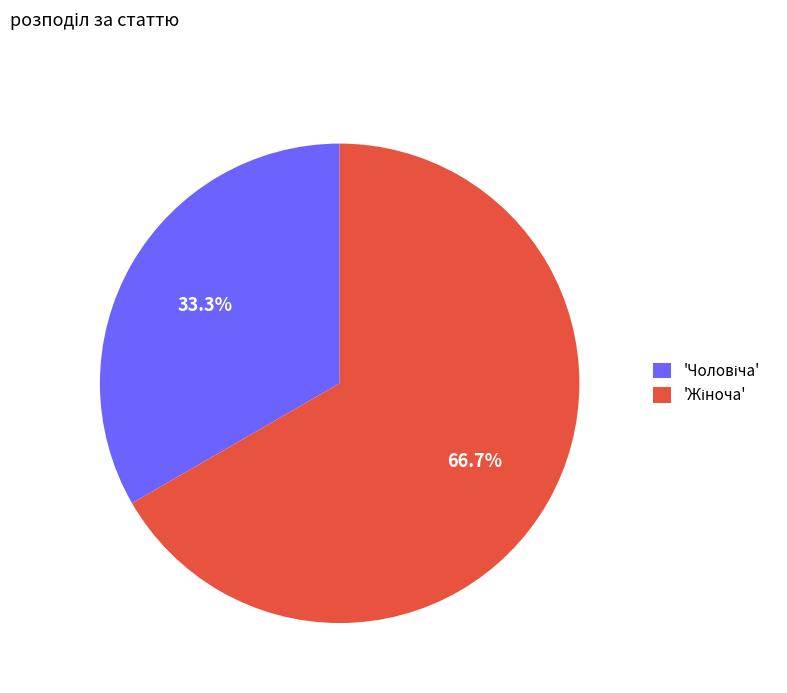

Count the number of slices in the pie.

2